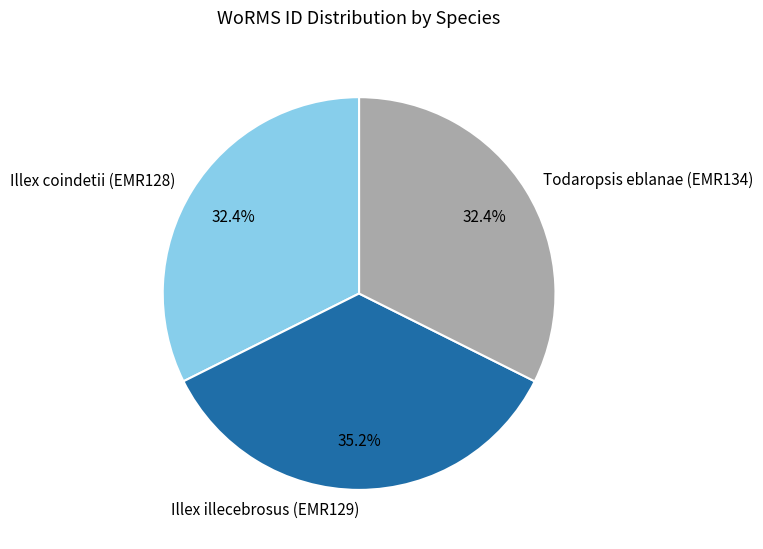

Which has a higher value, Illex coindetii (EMR128) or Illex illecebrosus (EMR129)?

Illex illecebrosus (EMR129)